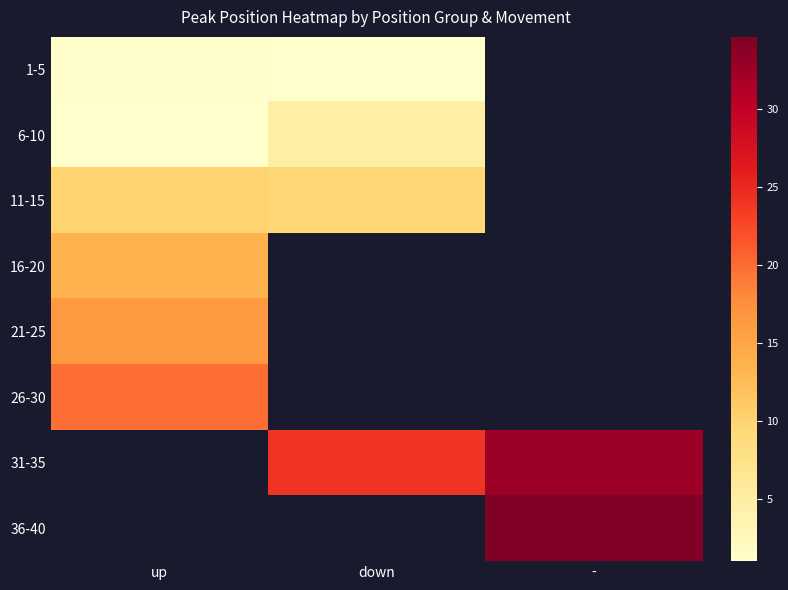

What is the highest value of the 16-20 series?

13.4